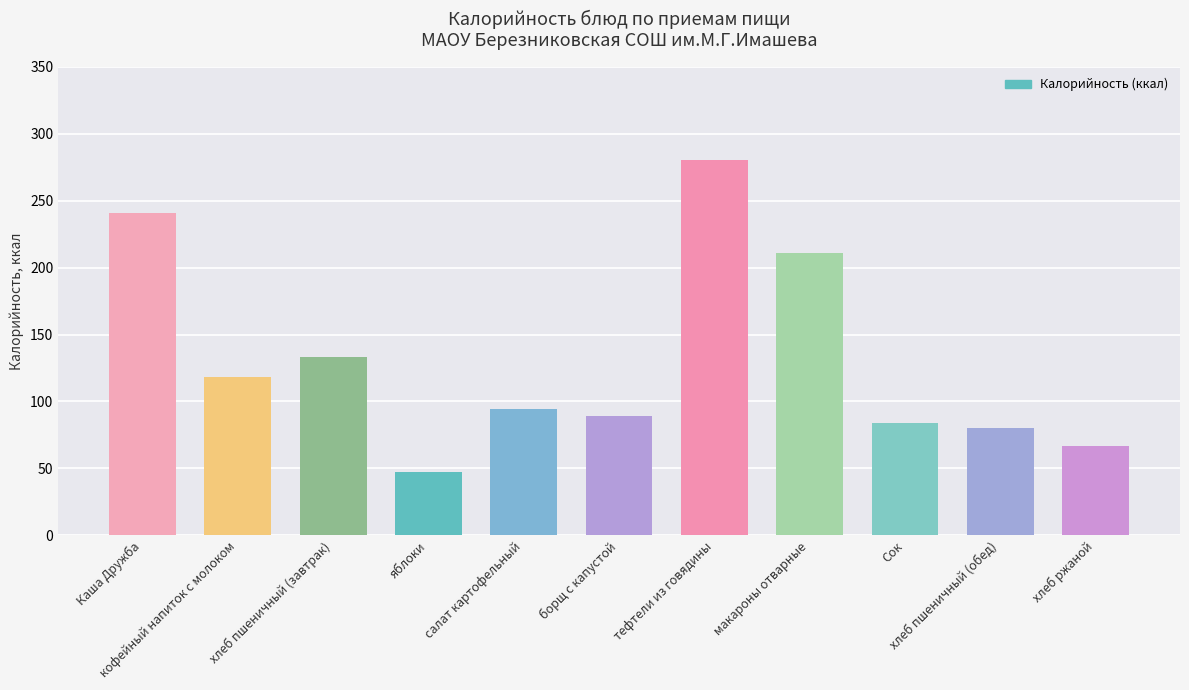

The value at хлеб пшеничный (обед) is 126.9. True or false?

False